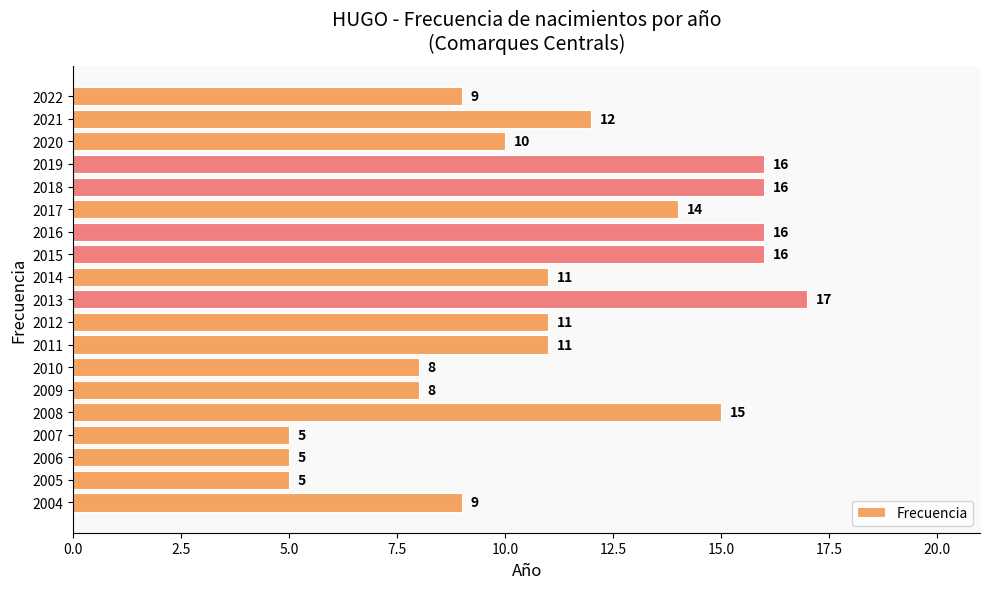

What is the value of the 1st bar from the top?

9